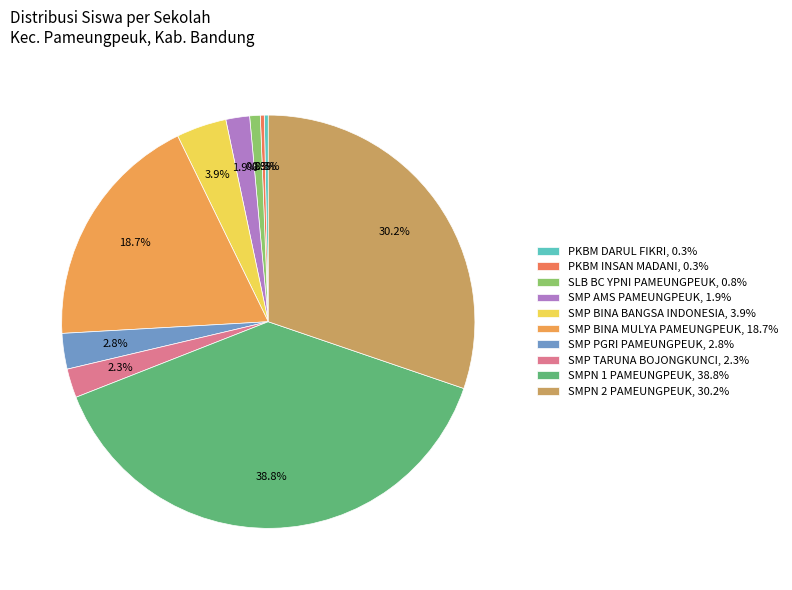

Is there a majority slice in this chart?

No